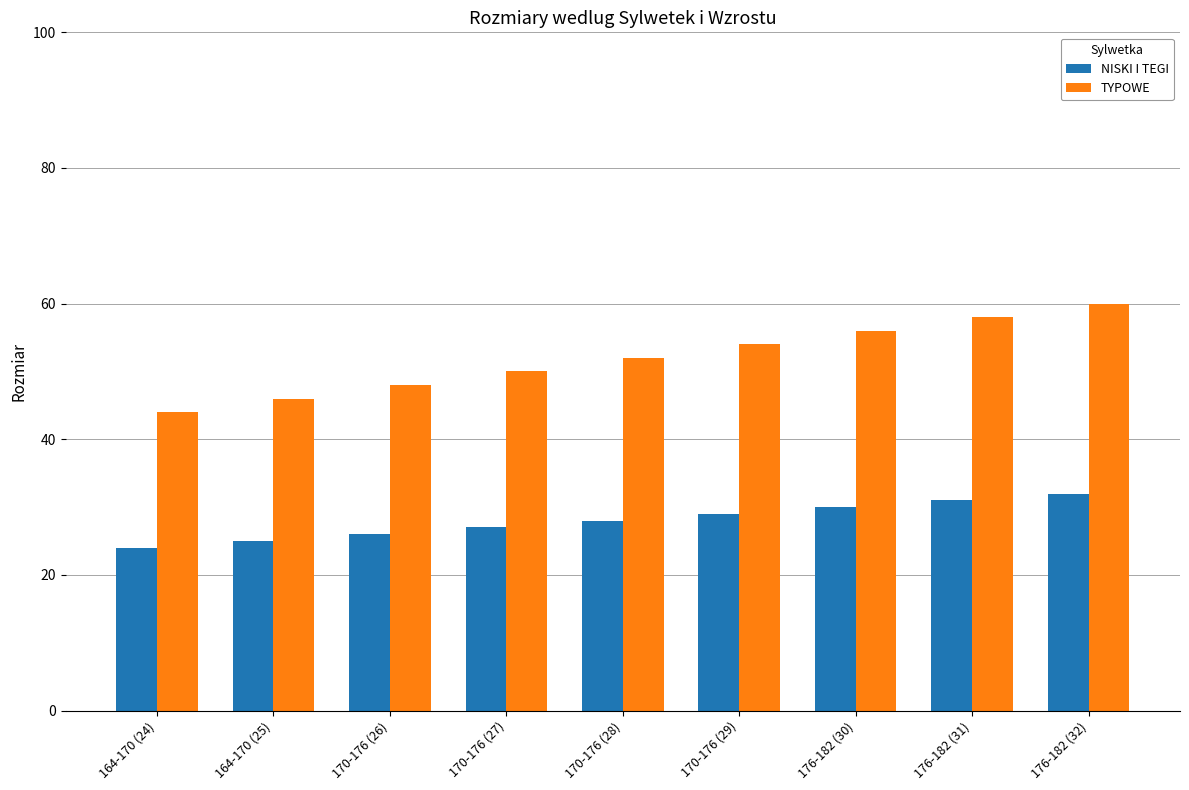

What is the minimum value for NISKI I TEGI?

24